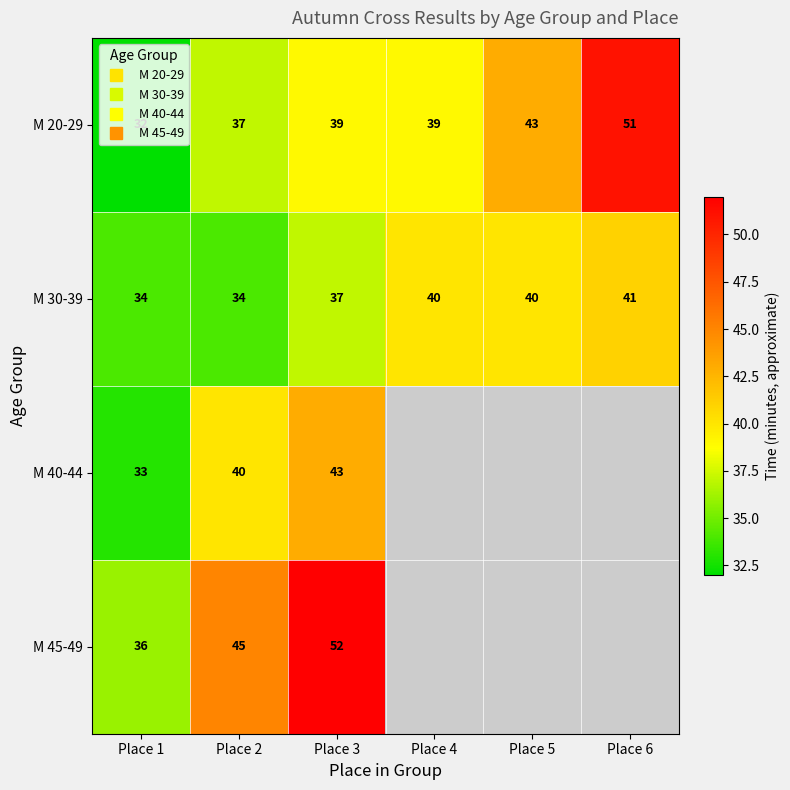

True or false: М 30-39 has a value of 57.4 at Place 4.

False